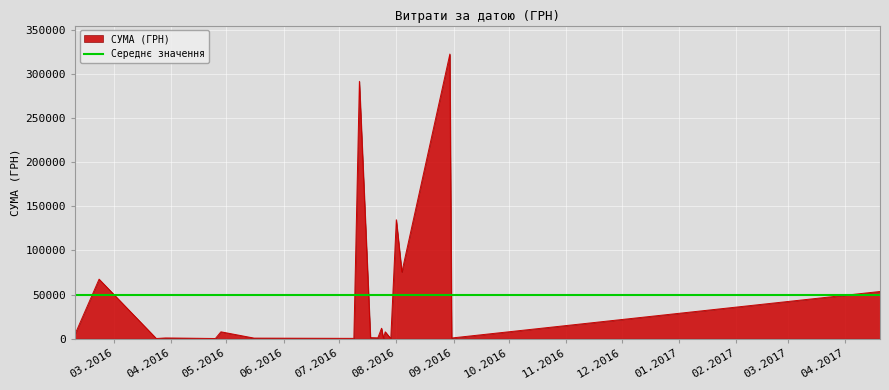

Approximately how many times larger is the value at 24.03.2016 compared to 09.07.2016?

0.6